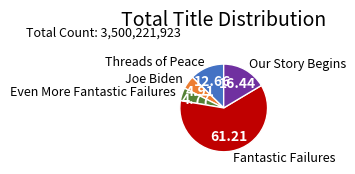

Is there a majority slice in this chart?

Yes